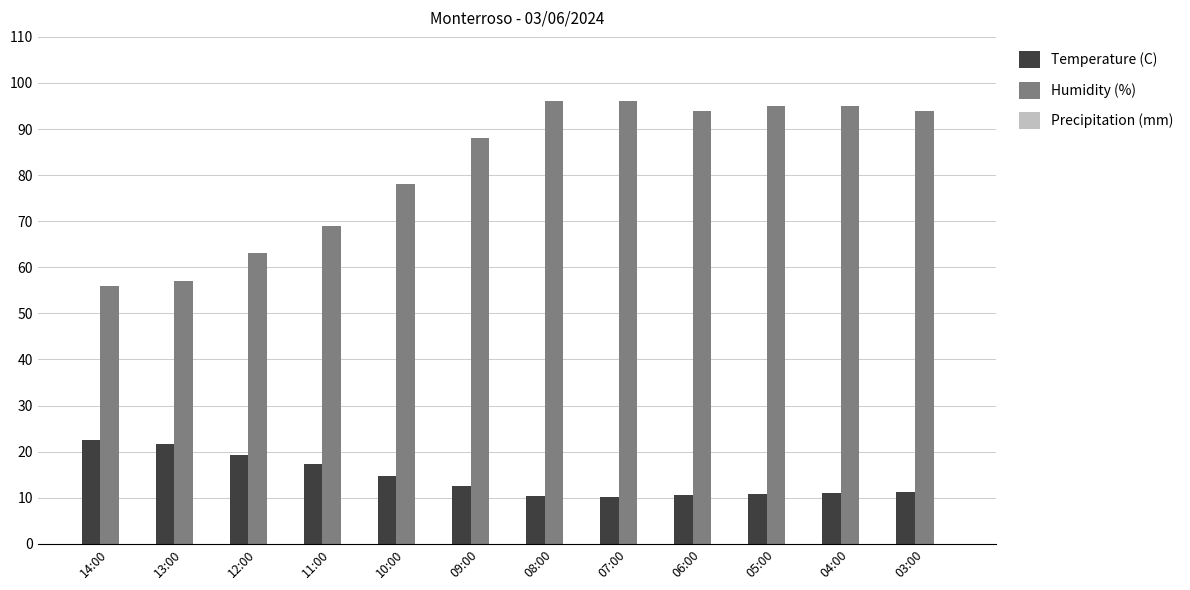

What is the greatest value displayed?

96.0